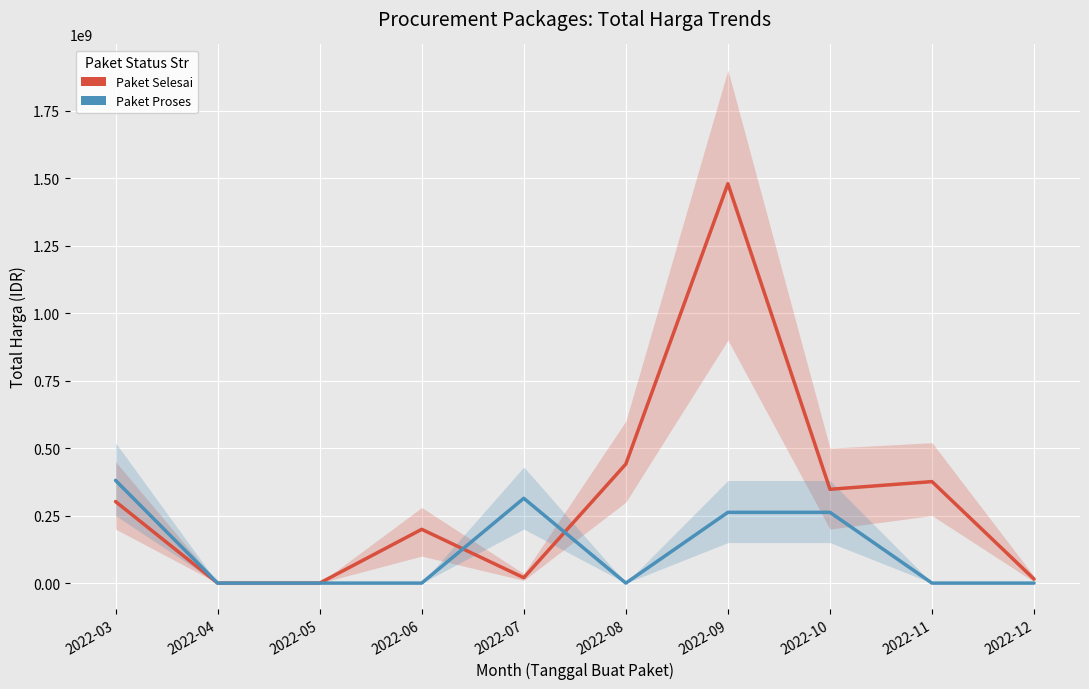

Which series has the largest total across all categories?

Paket Selesai